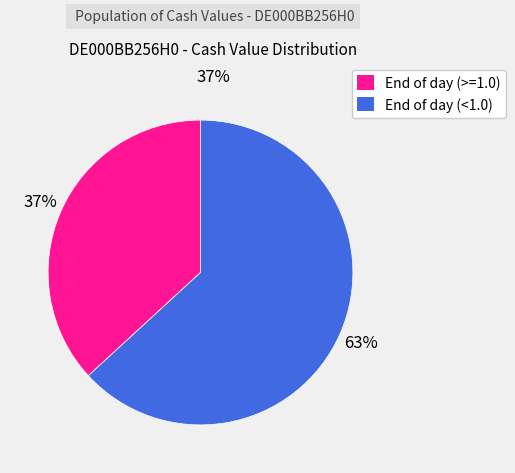

Combined, do End of day (>=1.0) and End of day (<1.0) account for over 50%?

Yes